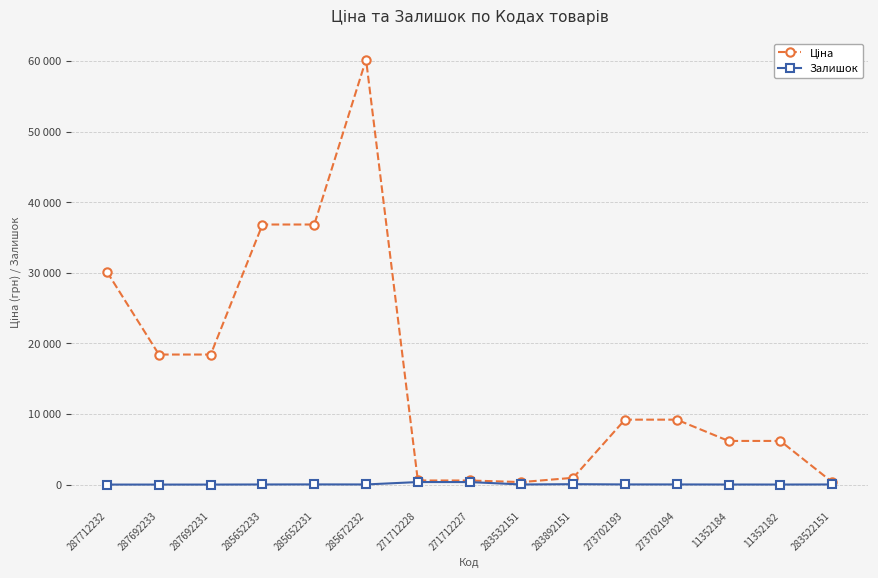

Is this an area chart (filled region under the line)?

No